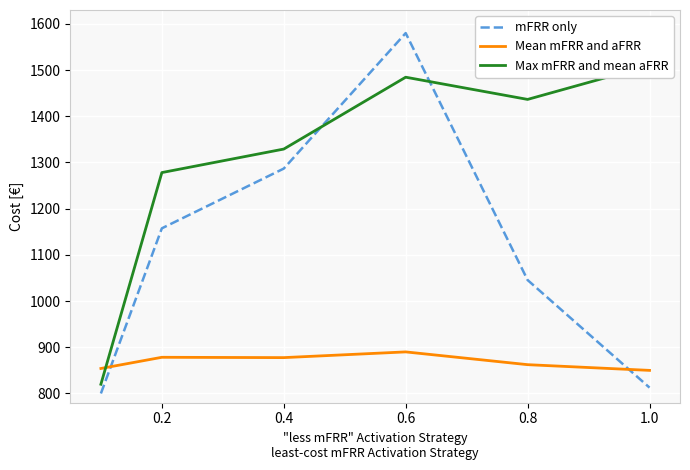

The value of mFRR only at 0.2 is 1157.5. True or false?

True